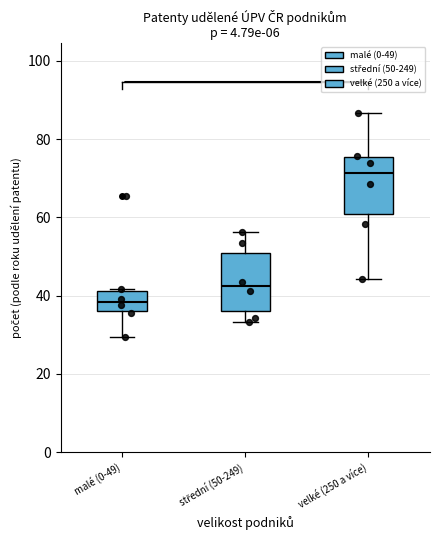

Which box's median line is the lowest?

malé (0-49)